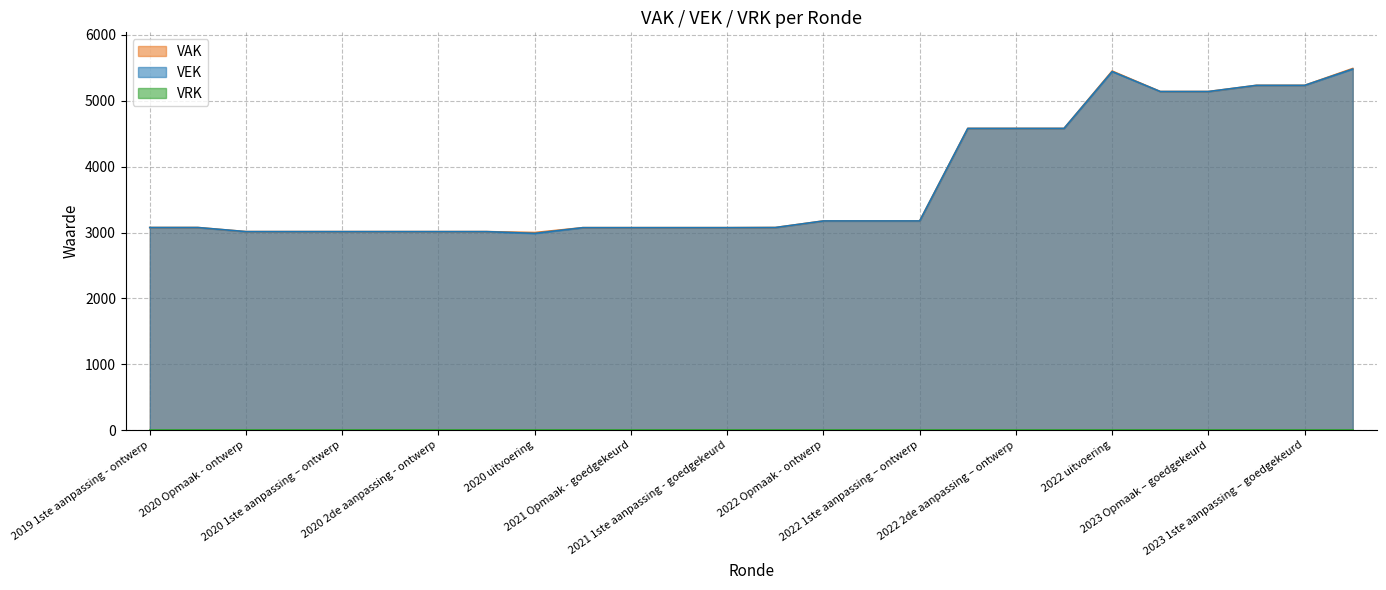

What is the label of the 24th point from the left?

2023 1ste aanpassing – ontwerp